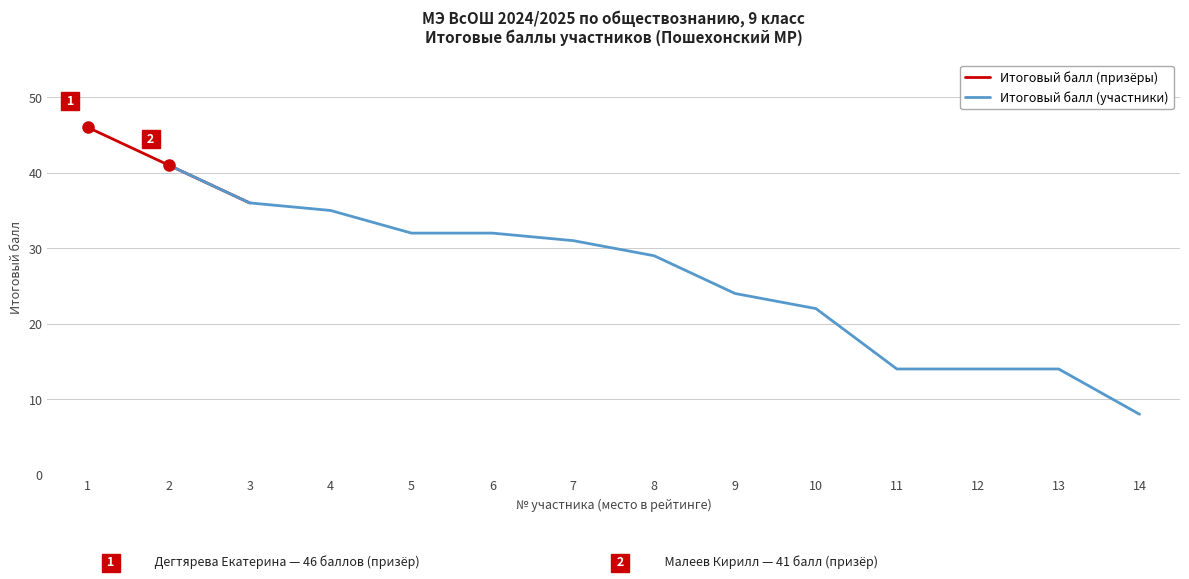

Reading right to left, list all the values displayed in this chart.

14=8	13=14	12=14	11=14	10=22	9=24	8=29	7=31	6=32	5=32	4=35	3=36	2=41	1=46